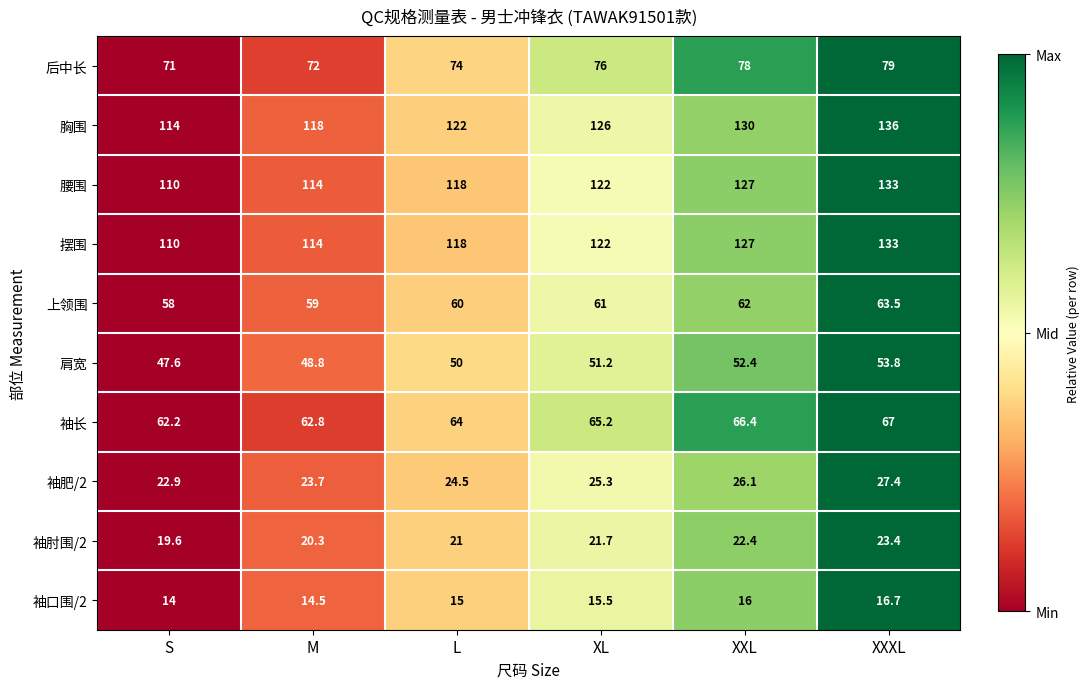

What is the smallest value displayed?

14.0